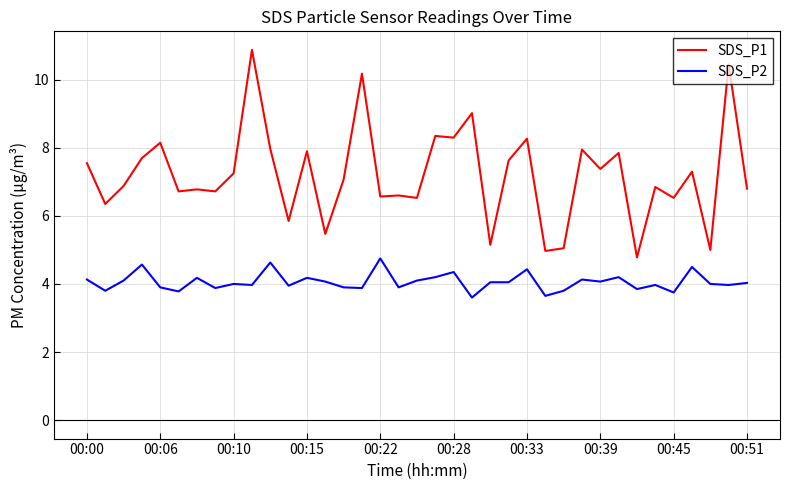

List the labels in order of SDS_P1 value, smallest first.

30, 25, 34, 26, 22, 13, 11, 00:06, 18, 32, 16, 17, 00:28, 00:39, 00:33, 36, 31, 00:10, 14, 00:45, 33, 28, 00:00, 23, 00:15, 29, 12, 27, 10, 00:22, 24, 20, 19, 21, 15, 35, 00:51, 37